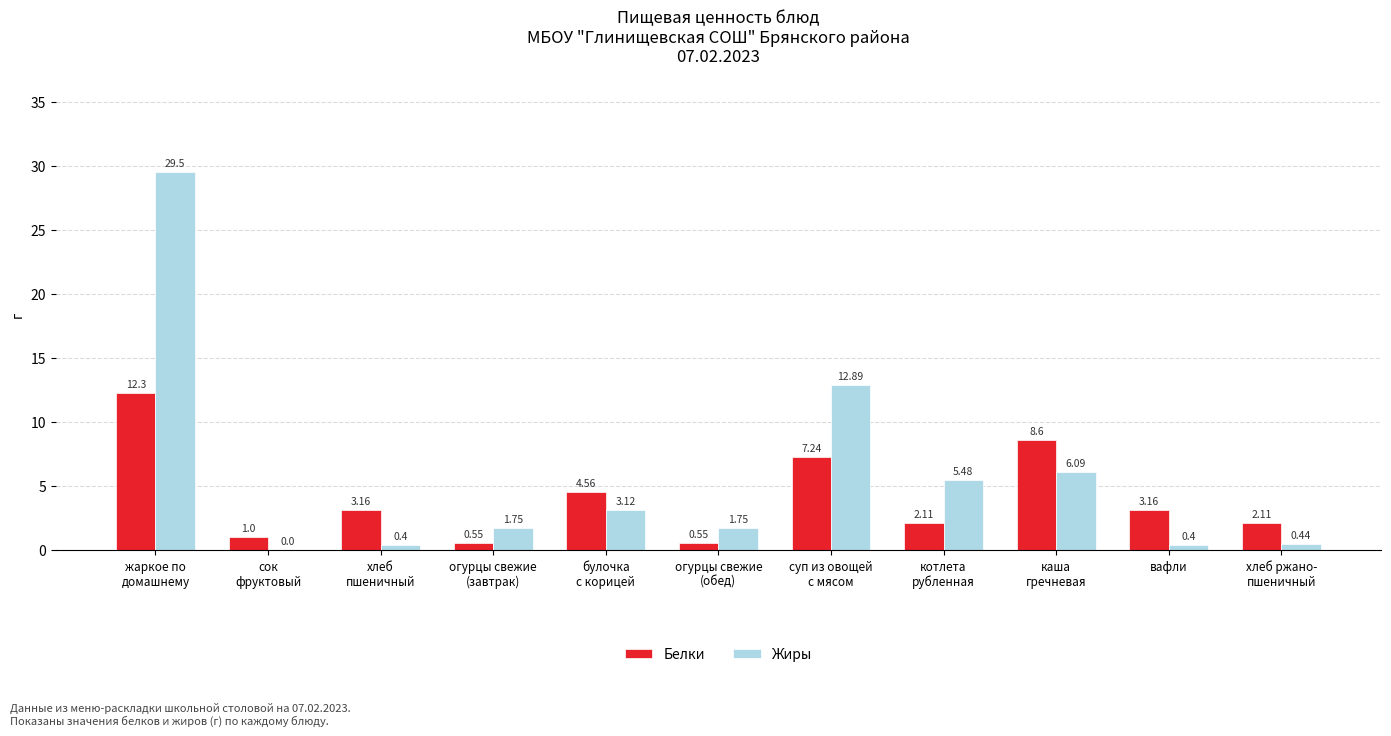

True or false: Белки has a value of 14.2 at каша
гречневая.

False